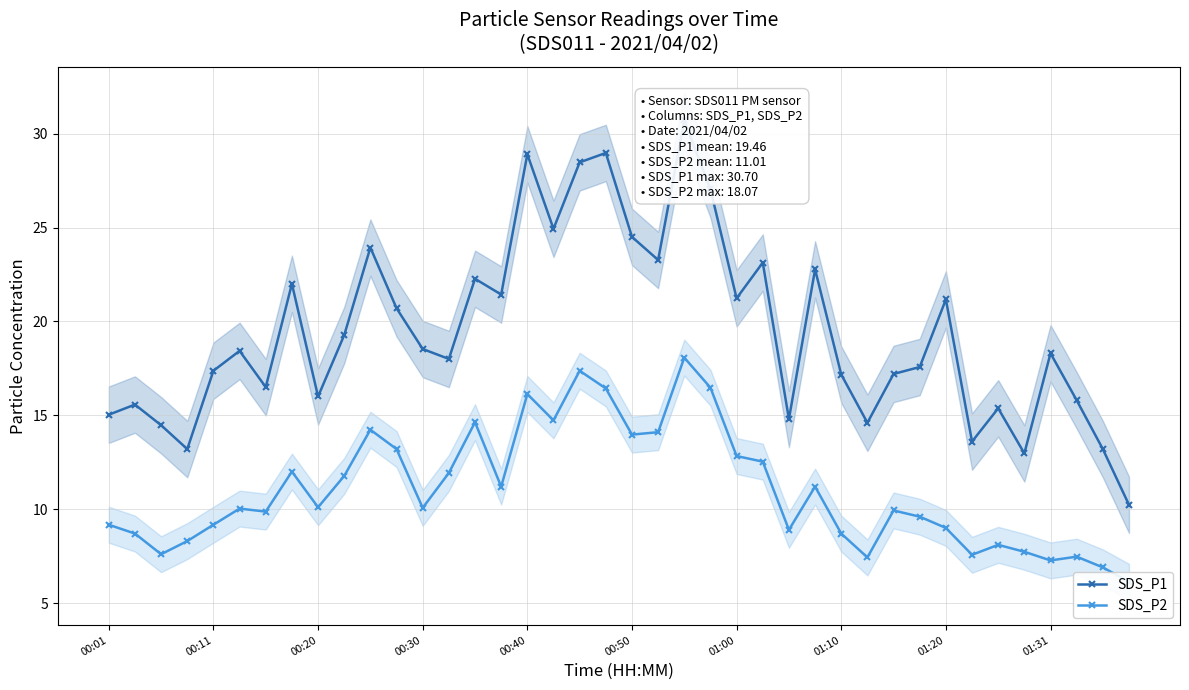

At how many categories does at least one series exceed 25?

5